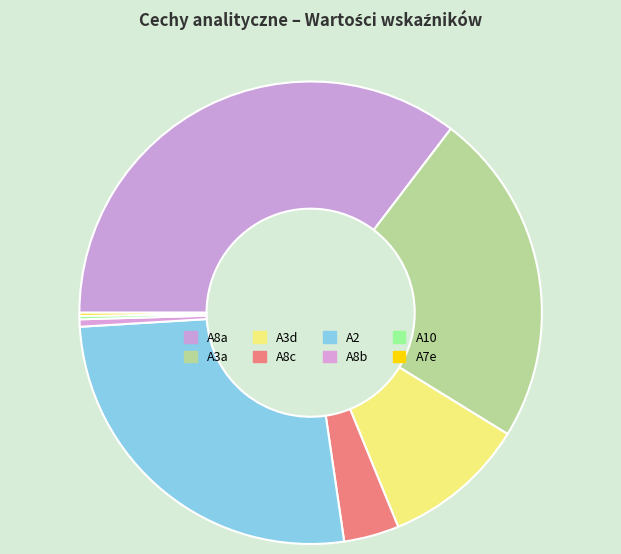

Is it true that A2 is 26% of the pie?

True